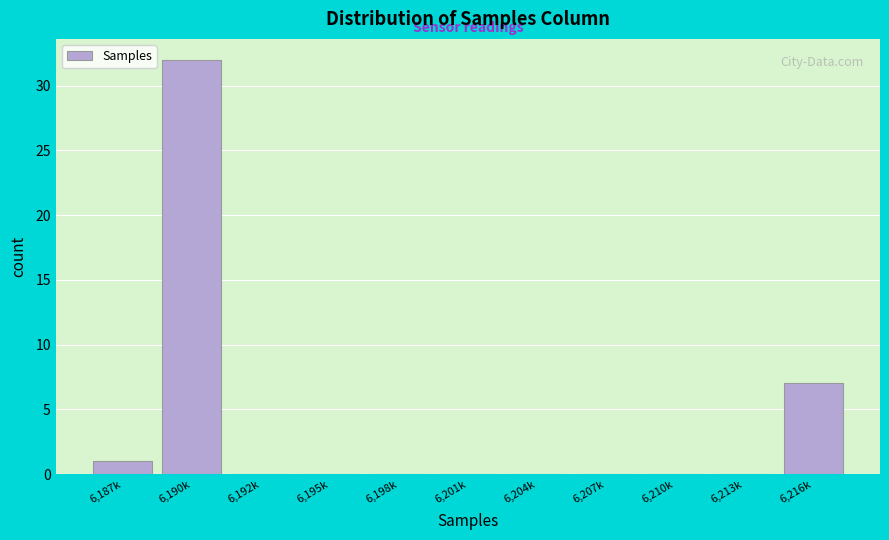

Reading left to right, what are all the values shown in this chart?

6,187k=1	6,190k=32	6,192k=0	6,195k=0	6,198k=0	6,201k=0	6,204k=0	6,207k=0	6,210k=0	6,213k=0	6,216k=7